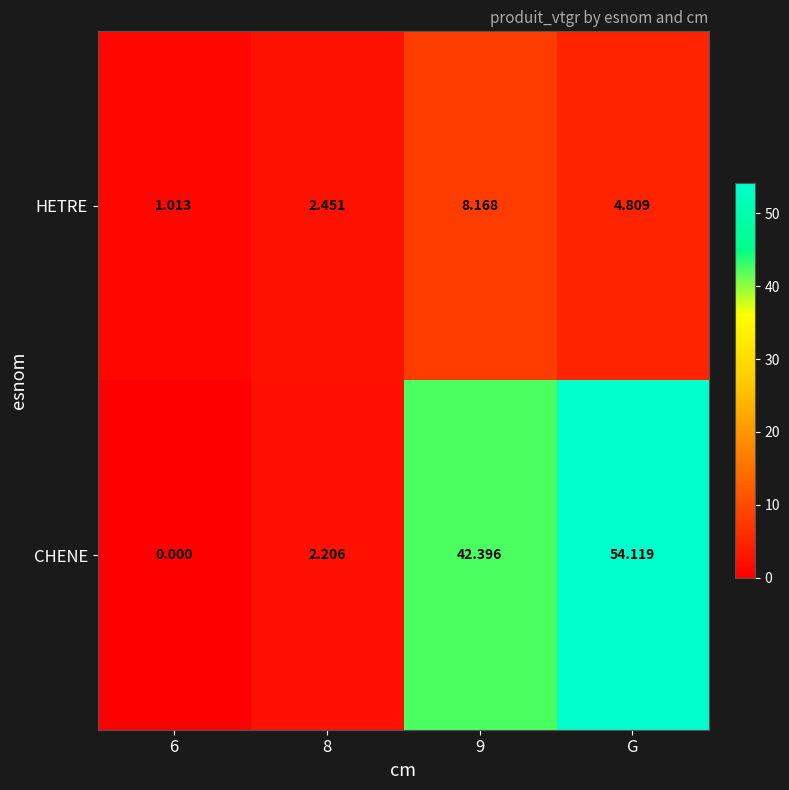

Where is HETRE nearest to the value 4?

G